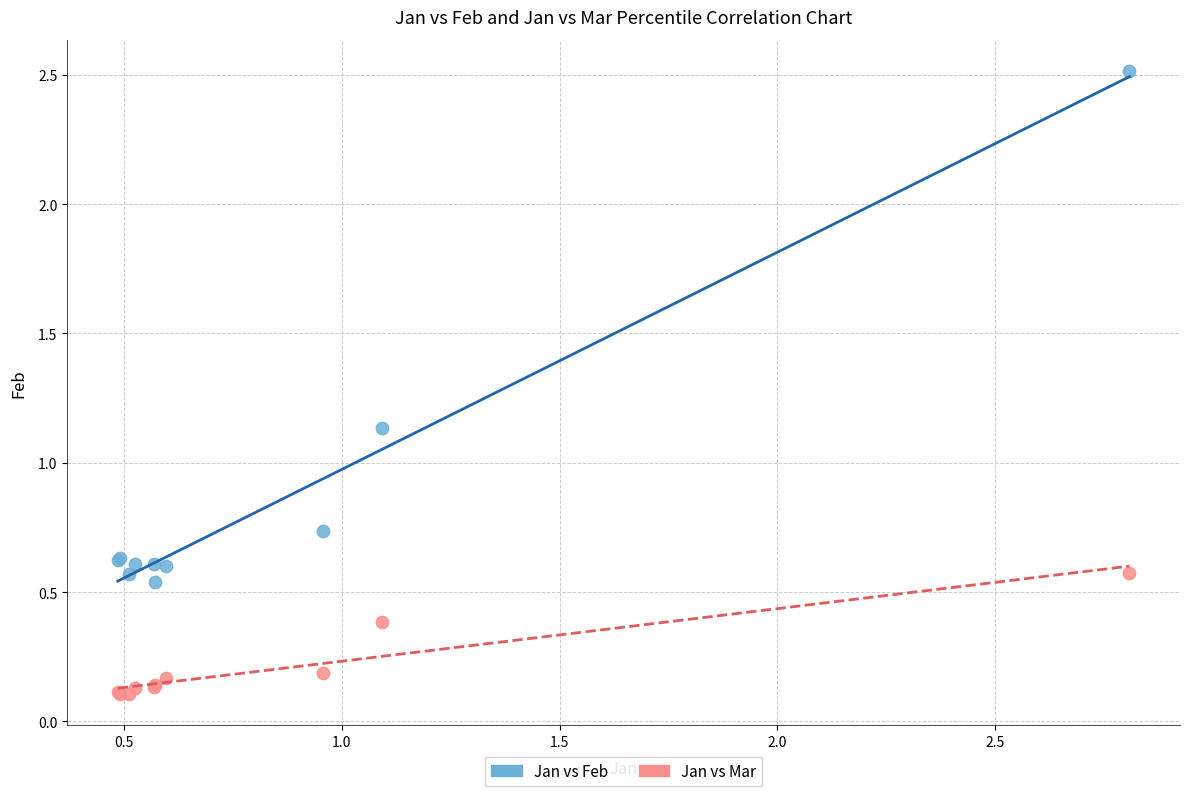

What are all the series names shown in the legend?

Jan vs Feb, Jan vs Mar